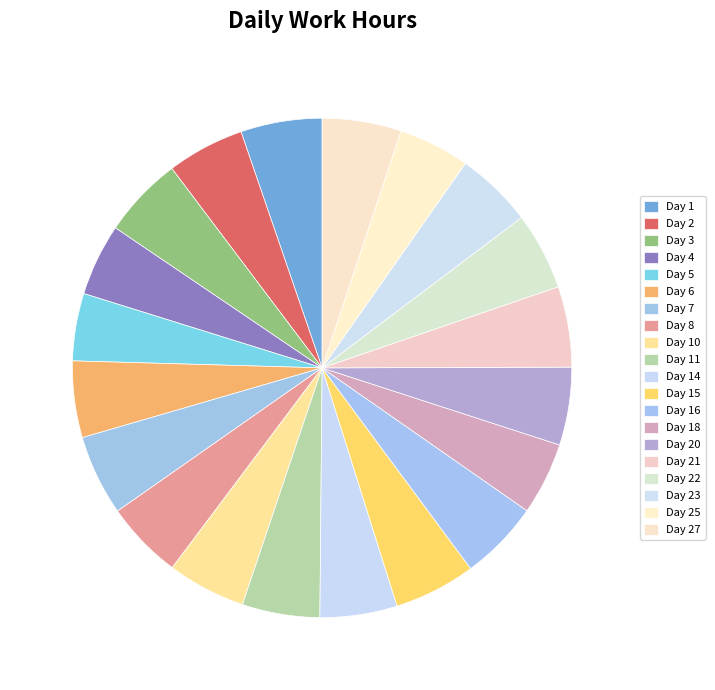

Approximately how many times larger is the value at Day 6 compared to Day 18?

1.1